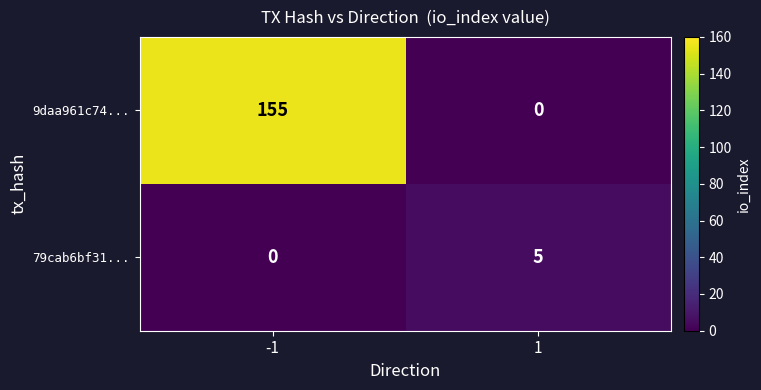

What is the maximum value for 79cab6bf31...?

5